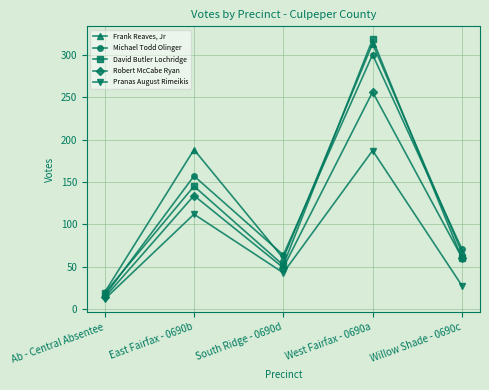

Reading left to right, transcribe all the data shown in this chart.

Frank Reaves, Jr: 20	188	60	313	67
Michael Todd Olinger: 16	157	64	300	71
David Butler Lochridge: 19	145	52	318	60
Robert McCabe Ryan: 14	134	49	256	61
Pranas August Rimeikis: 12	112	43	187	28